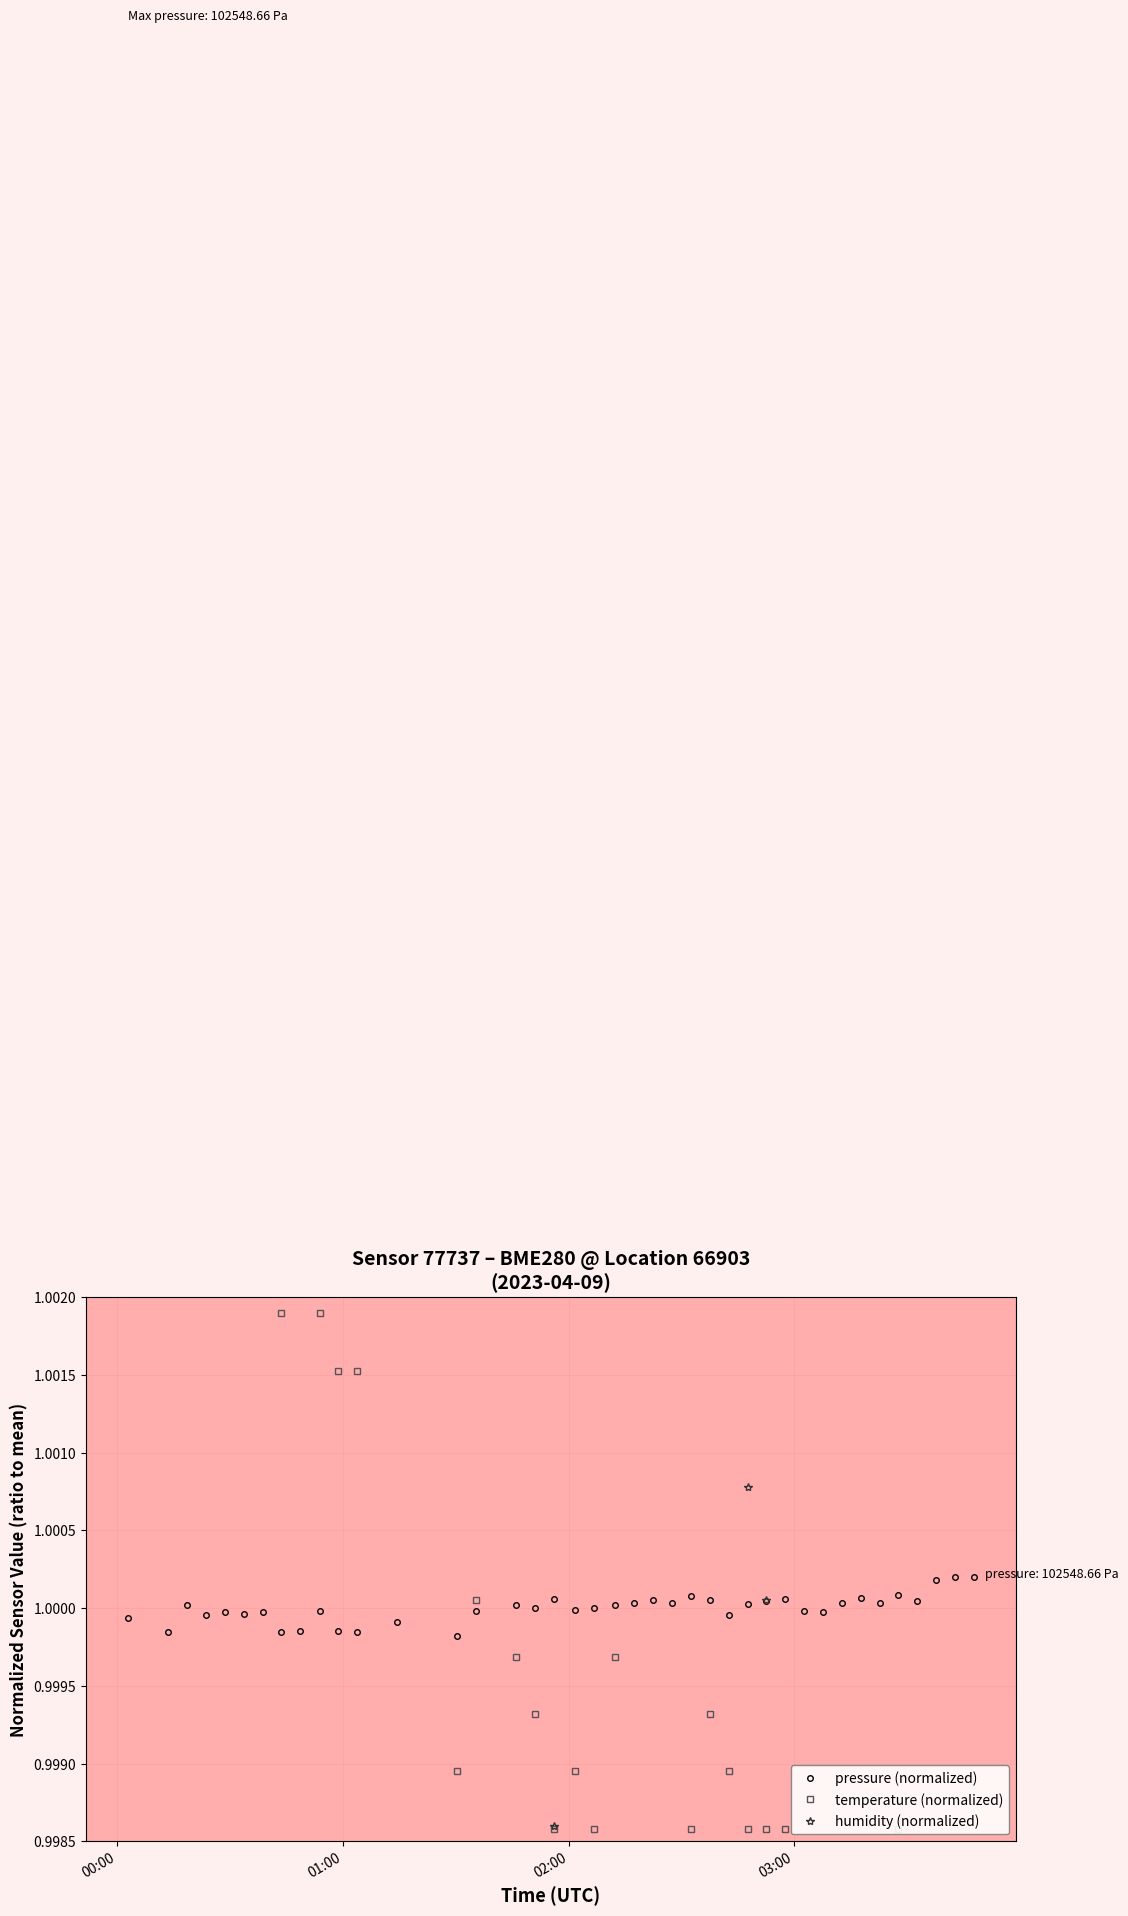

What are all the series names shown in the legend?

pressure (normalized), temperature (normalized), humidity (normalized)